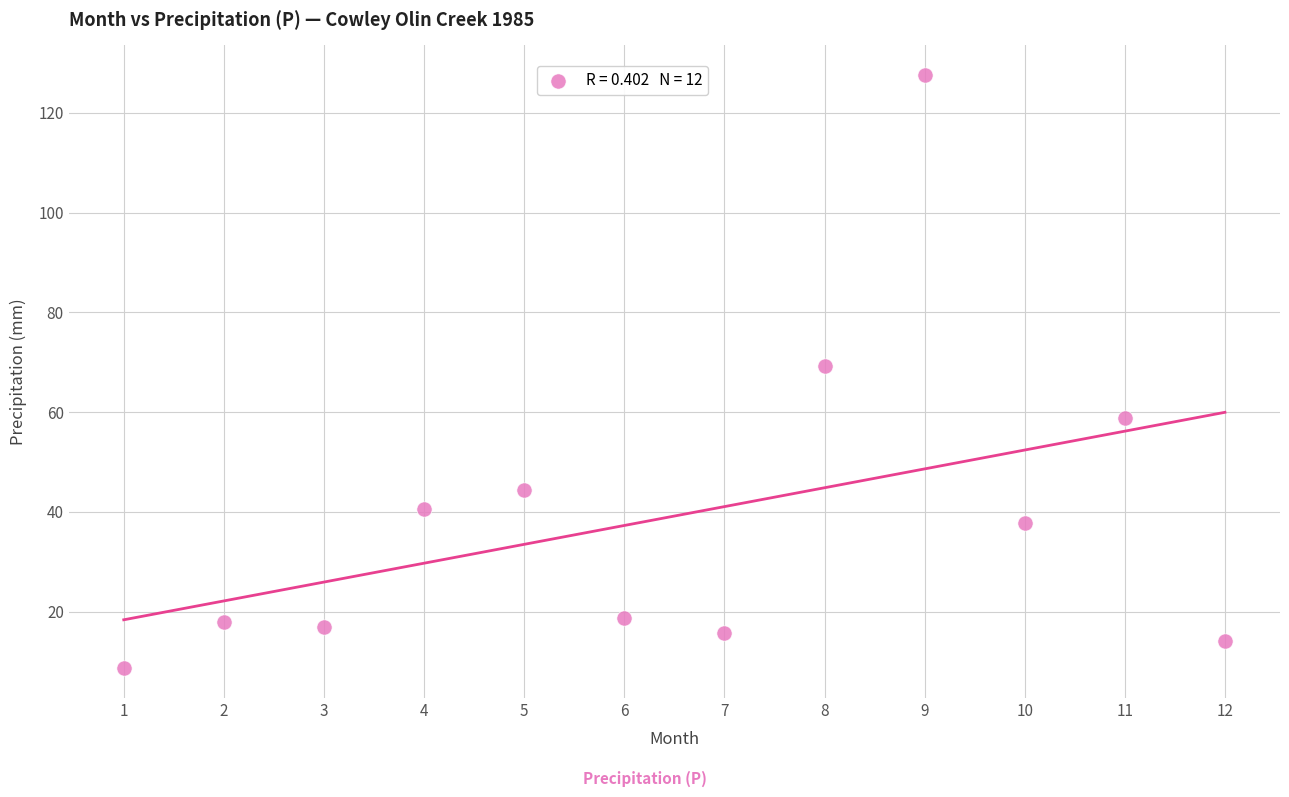

What is the average X value?

6.5